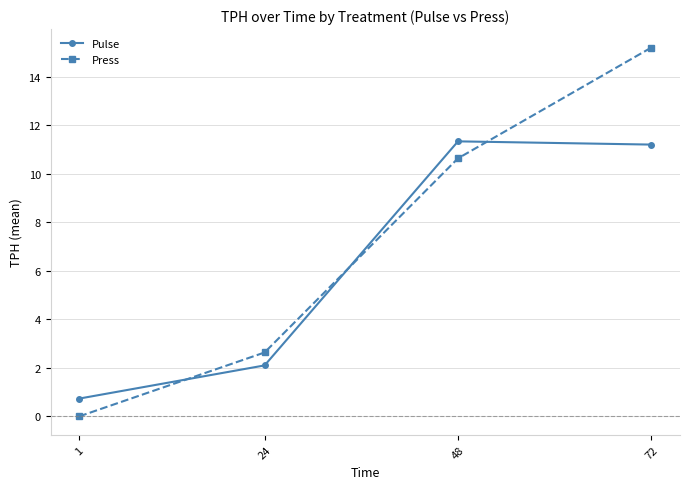

How many values in the Pulse series are below 11?

2